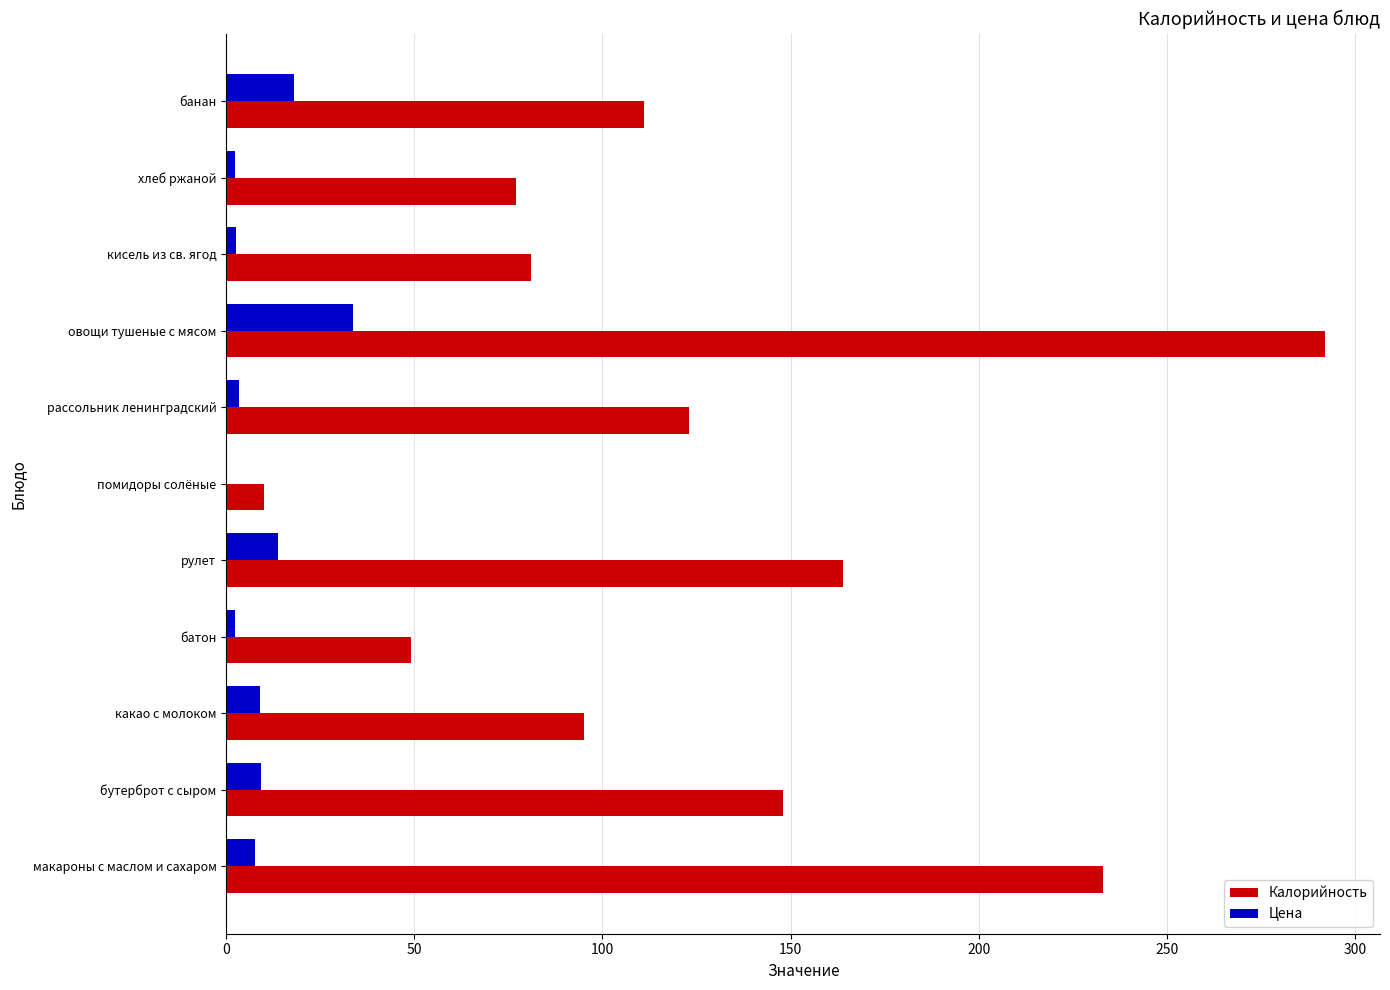

Is the value of Цена at макароны с маслом и сахаром greater than the value of Калорийность at овощи тушеные с мясом?

No